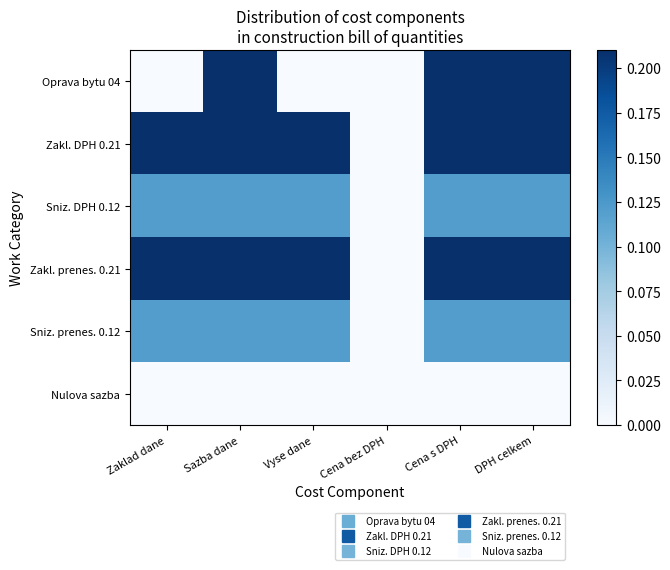

Which has a higher value, Zaklad dane or DPH celkem?

DPH celkem